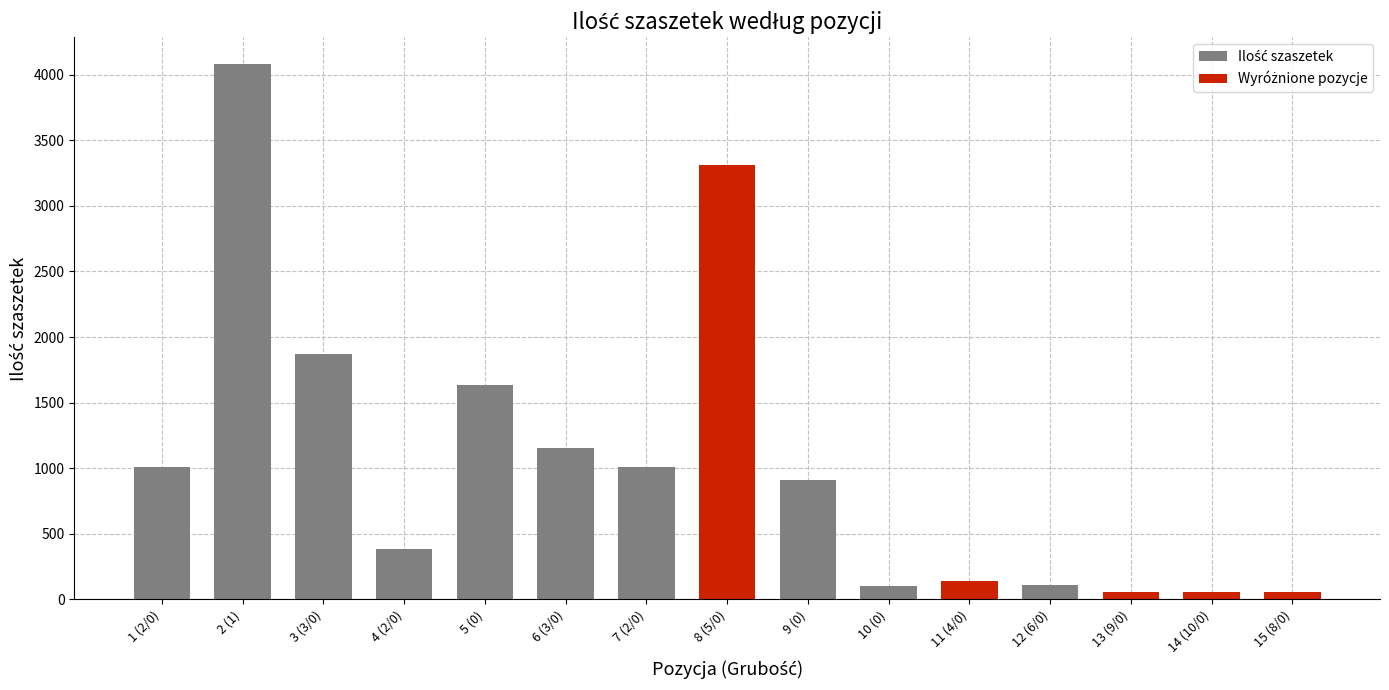

What position from the right is 13 (9/0)?

3